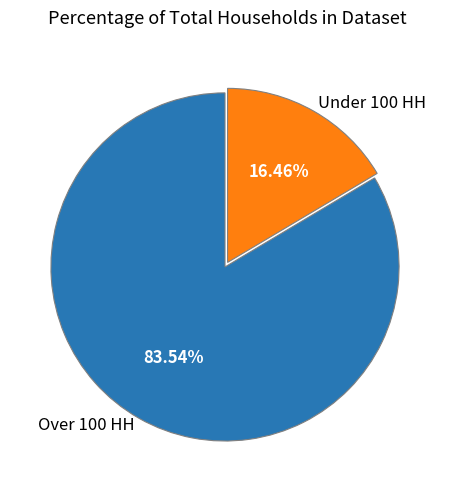

Count the number of slices in the pie.

2